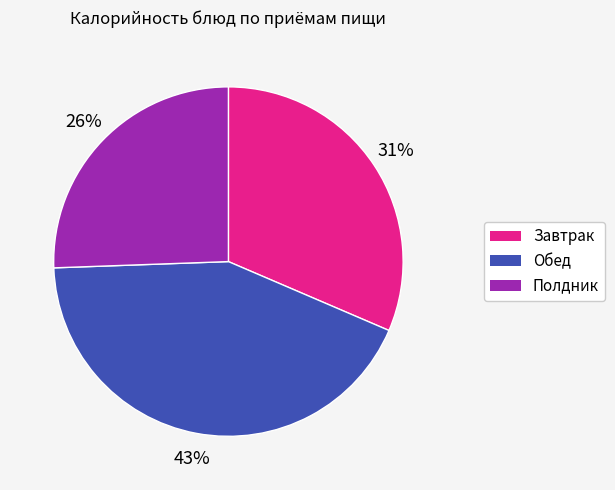

How many slices are in this pie chart?

3